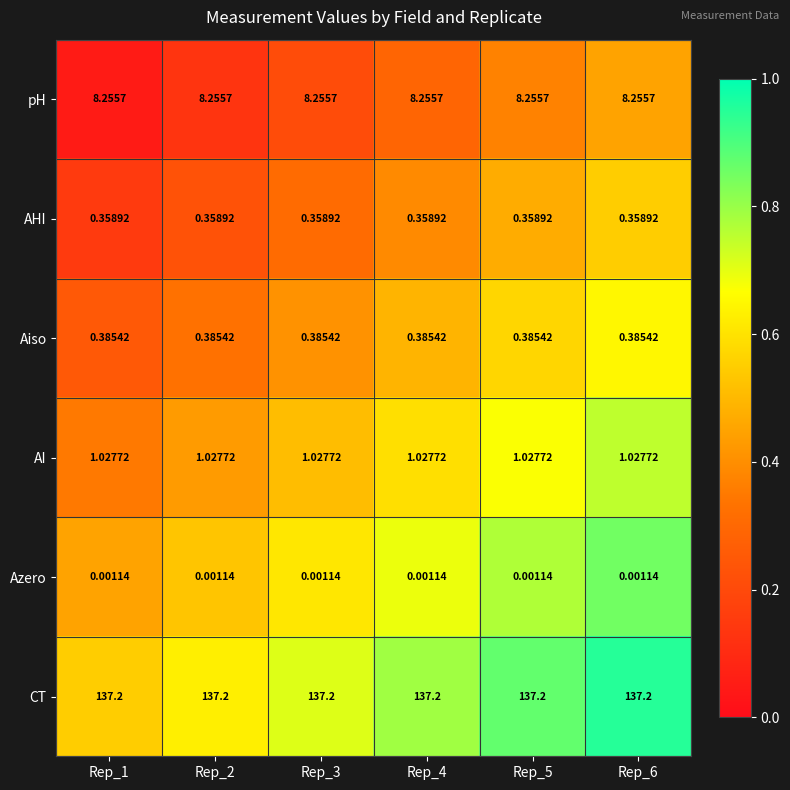

Rank the series by their maximum value, from lowest to highest.

Azero, AHI, Aiso, AI, pH, CT